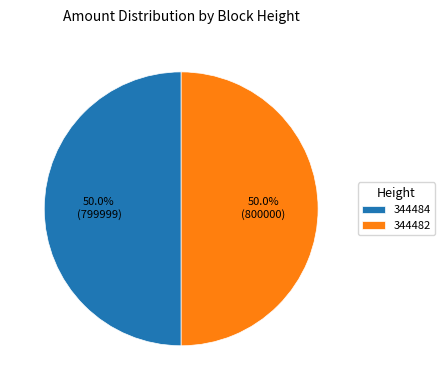

Do 344484 and 344482 together represent more than half of the pie?

Yes